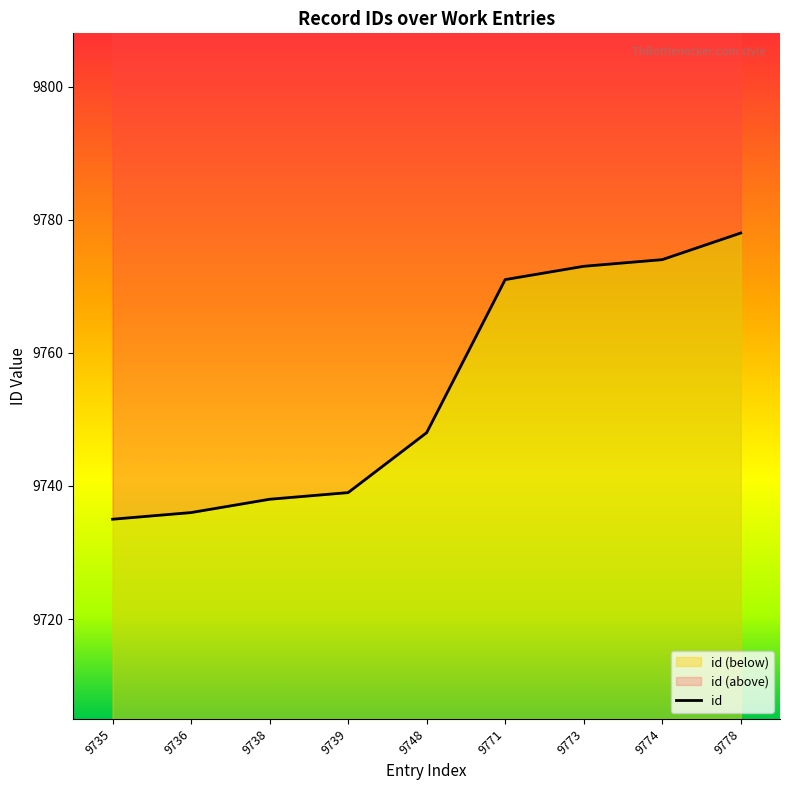

How many distinct data groups are displayed?

1